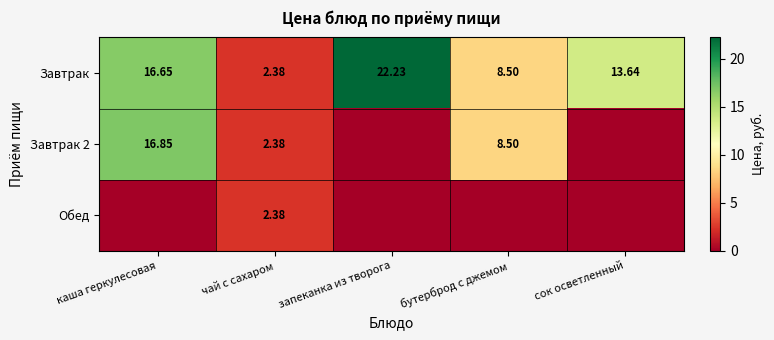

What is the total value across all series at запеканка из творога?

22.2